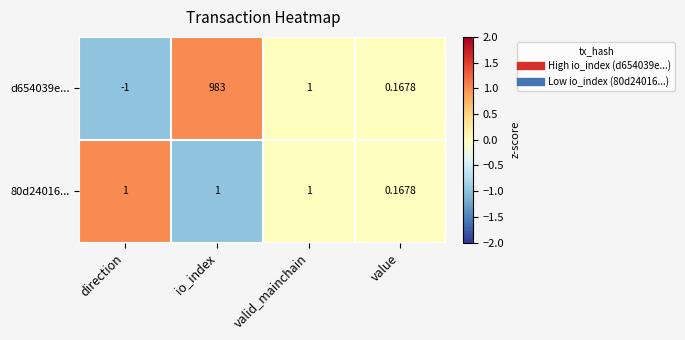

Count the number of data series in this chart.

2